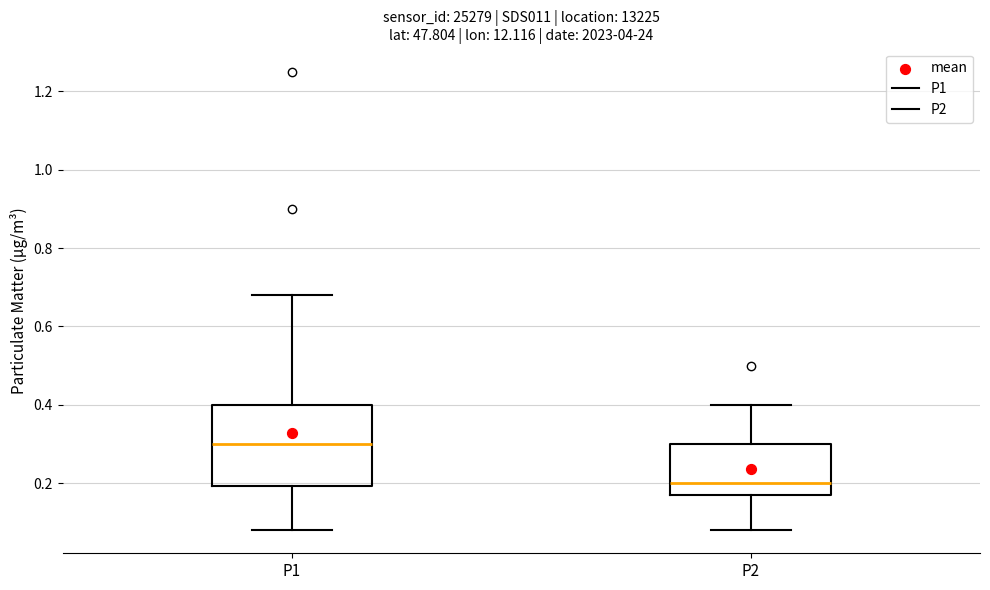

Reading left to right, transcribe this box plot: for each box, give where its median line is, the range the box spans, and where its two whiskers end, as read against the y-axis. The values are not printed on the chart, so give them approximately, as read against the axis.

P1: median 0.30, box 0.20 to 0.40, whiskers 0.08 to 0.68
P2: median 0.20, box 0.18 to 0.30, whiskers 0.08 to 0.40